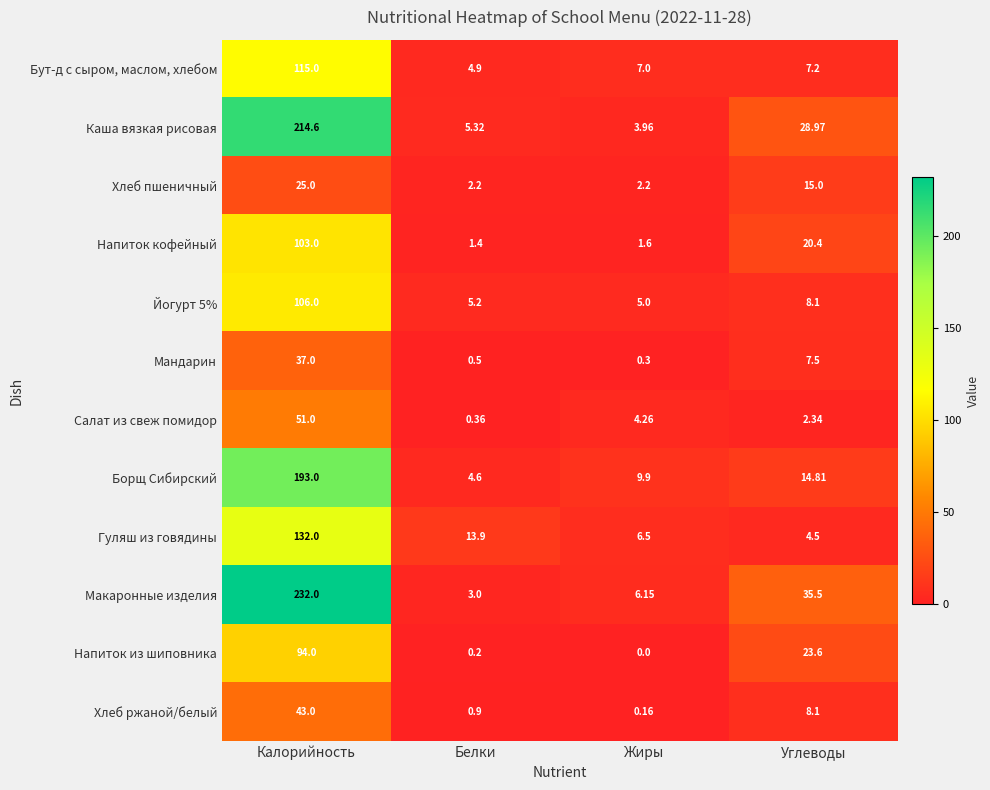

Where does the Мандарин series first go above 7?

Калорийность